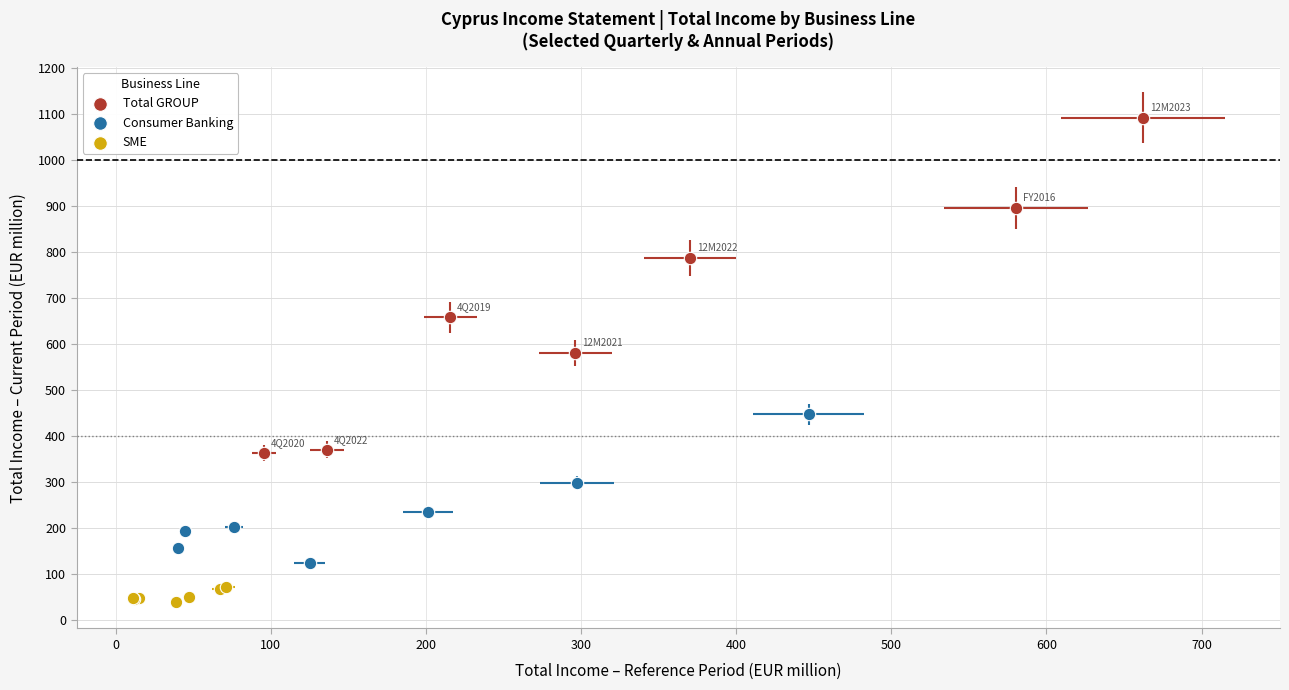

Which series has the widest spread of Y values?

Total GROUP